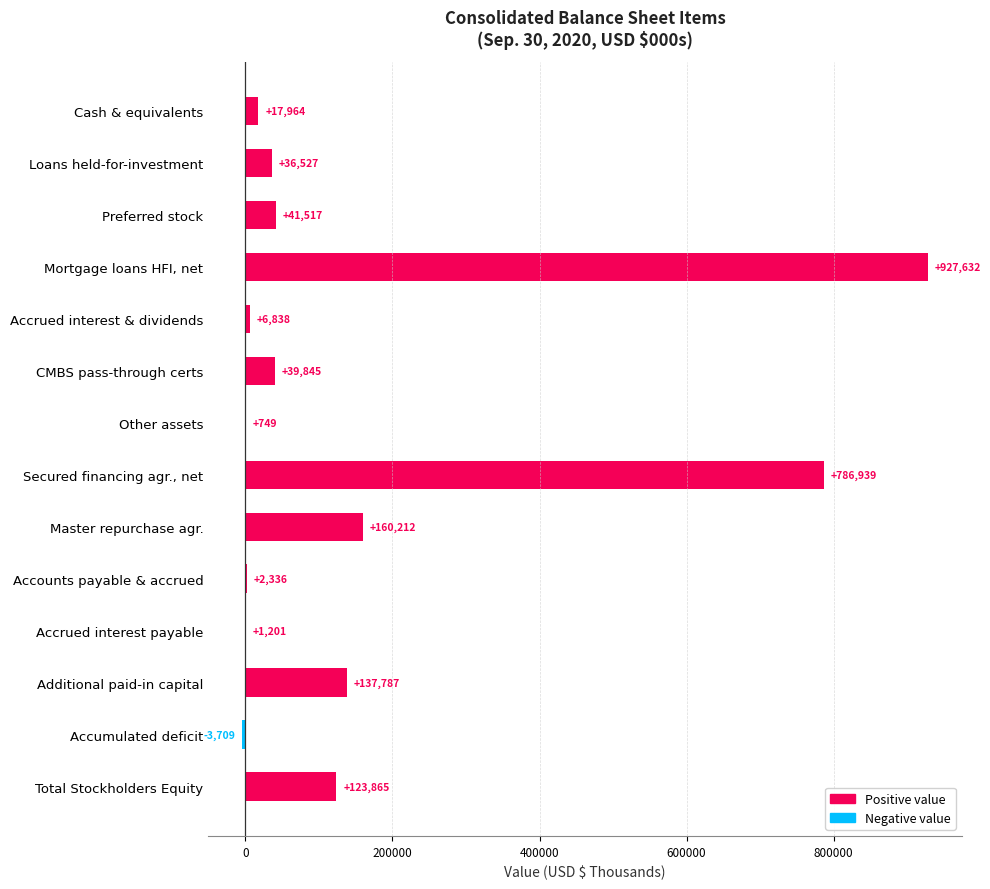

The value at Other assets is 749. True or false?

True